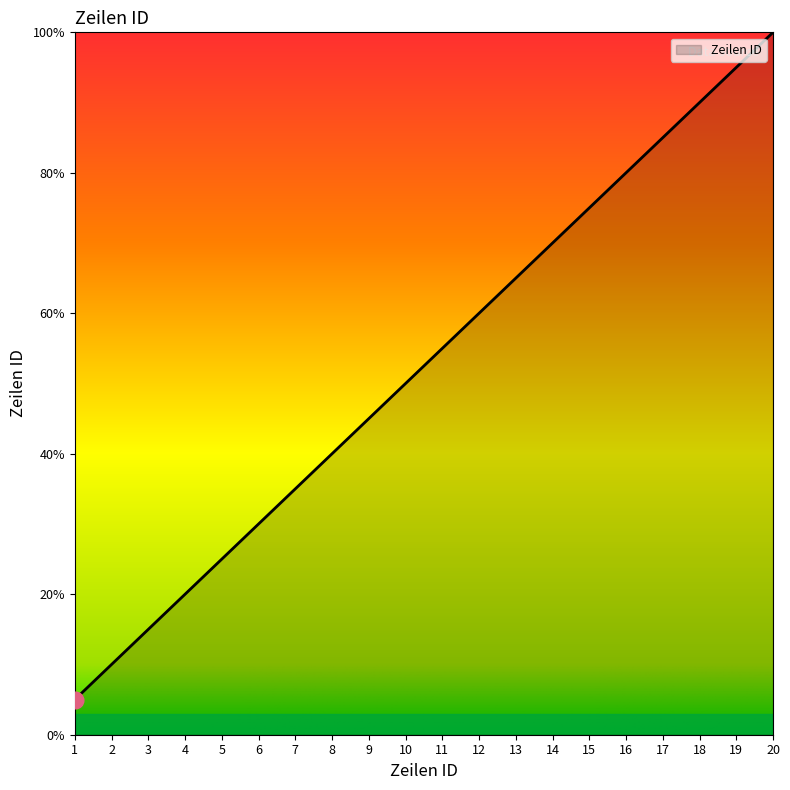

Reading left to right, extract all data points from this chart.

1=5.0	2=10.0	3=15.0	4=20.0	5=25.0	6=30.0	7=35.0	8=40.0	9=45.0	10=50.0	11=55.0	12=60.0	13=65.0	14=70.0	15=75.0	16=80.0	17=85.0	18=90.0	19=95.0	20=100.0